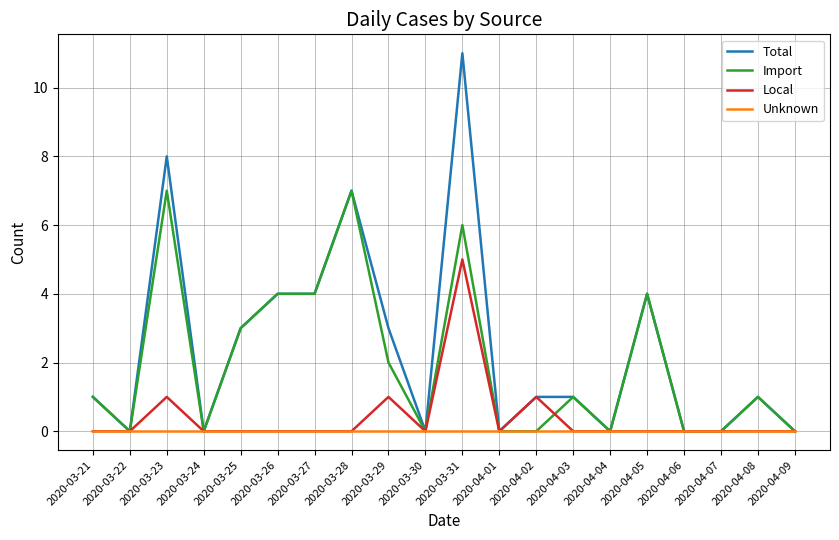

Rank the series by their maximum value, from lowest to highest.

Unknown, Local, Import, Total